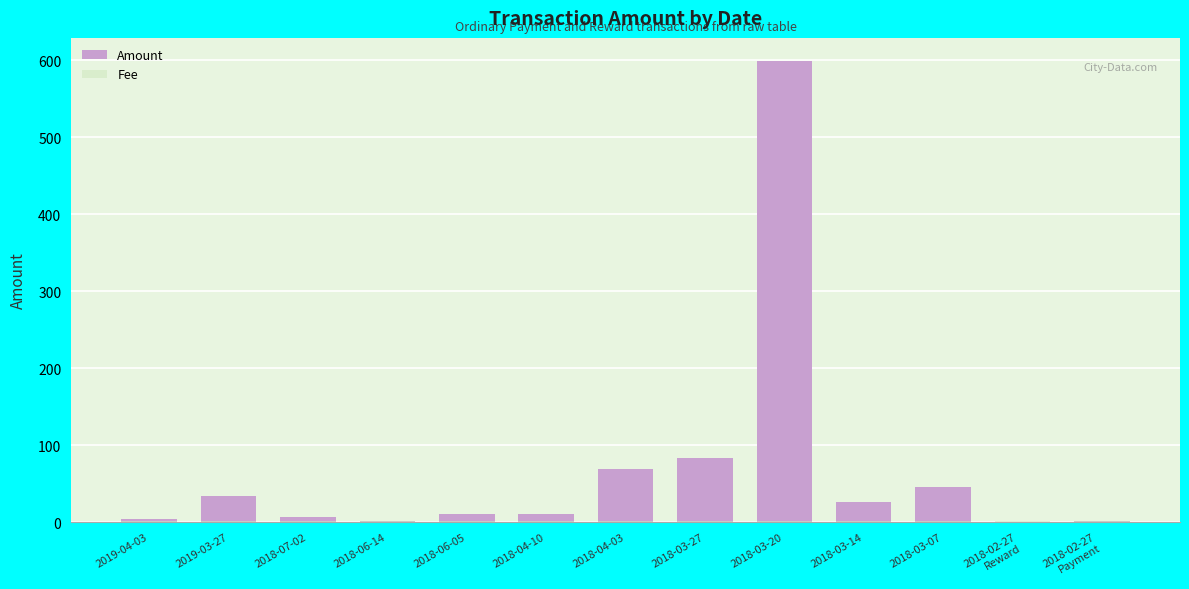

Count the number of categories in the chart.

13